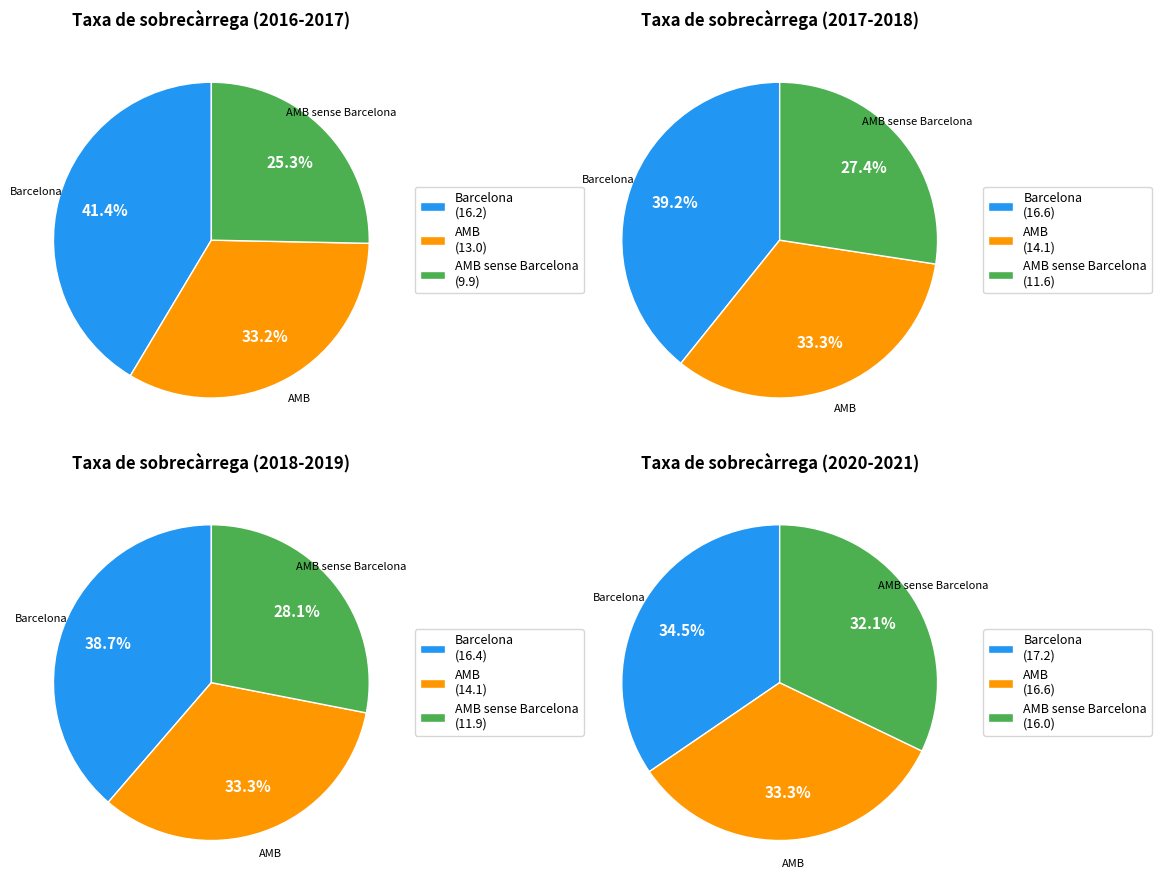

What is the smallest slice in the pie chart?

2016-2017